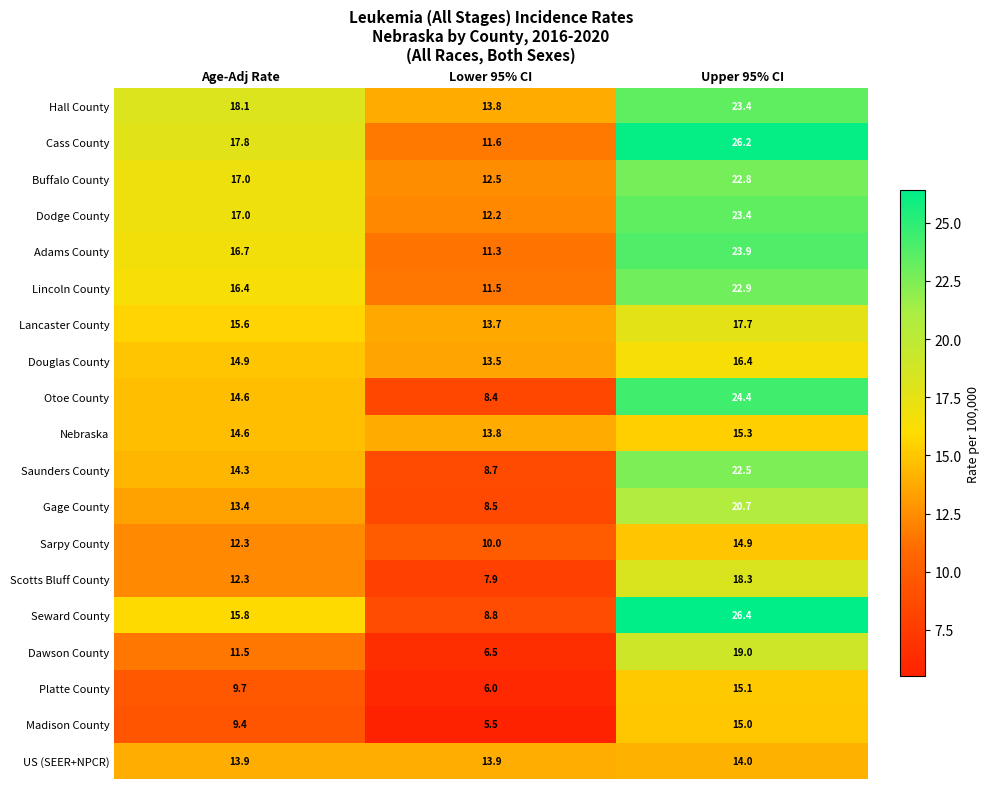

Is the value of Platte County at Age-Adj Rate greater than the value of Adams County at Age-Adj Rate?

No